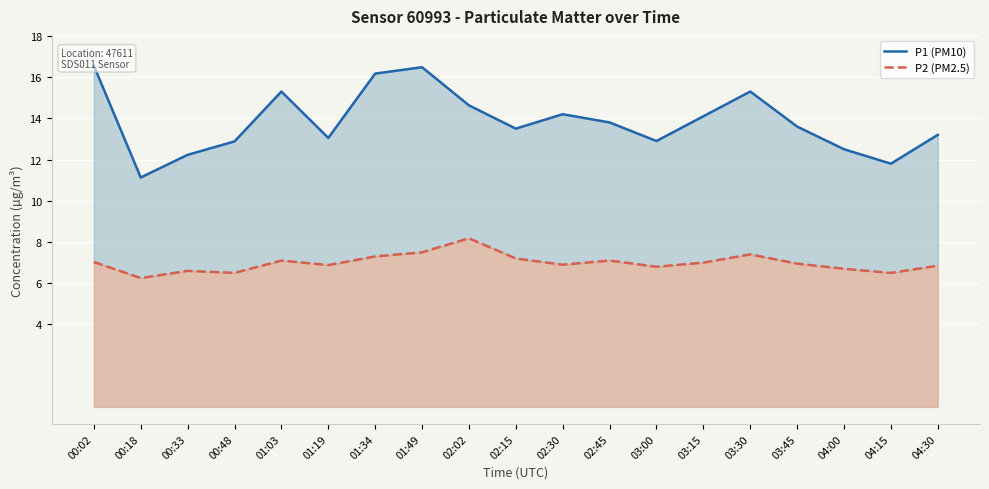

Reading left to right, what are all the values shown in this chart?

P1 (PM10): 16.6	11.1	12.2	12.9	15.3	13.1	16.2	16.5	14.6	13.5	14.2	13.8	12.9	14.1	15.3	13.6	12.5	11.8	13.2
P2 (PM2.5): 7.0	6.2	6.6	6.5	7.1	6.9	7.3	7.5	8.2	7.2	6.9	7.1	6.8	7.0	7.4	7.0	6.7	6.5	6.8